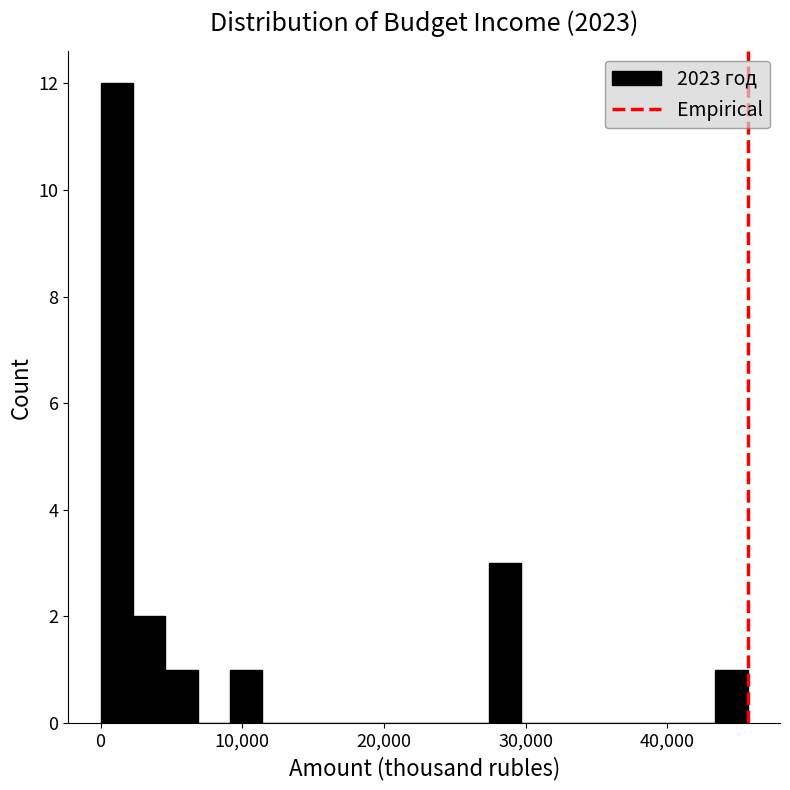

Read against the x-axis, roughly where is the centre of the tallest bar?

1000